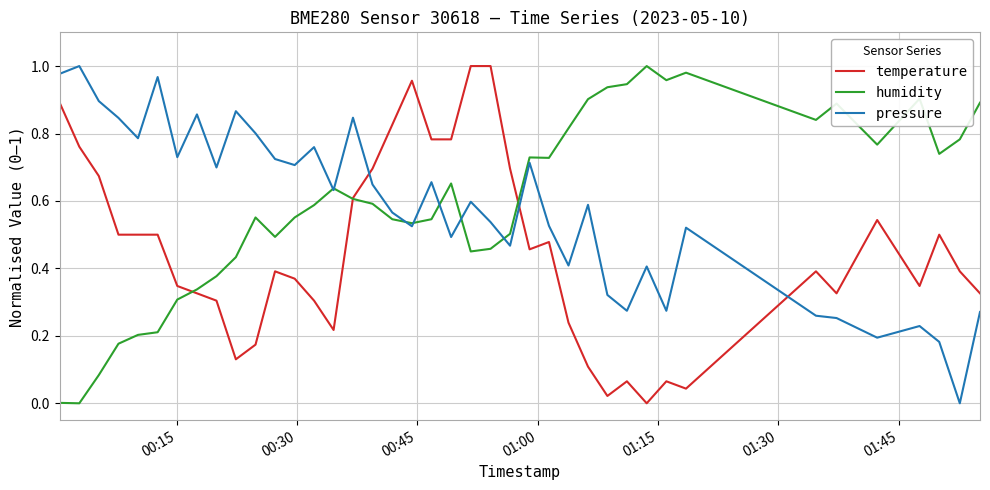

After their last crossing, which series has the higher values: humidity or pressure?

humidity